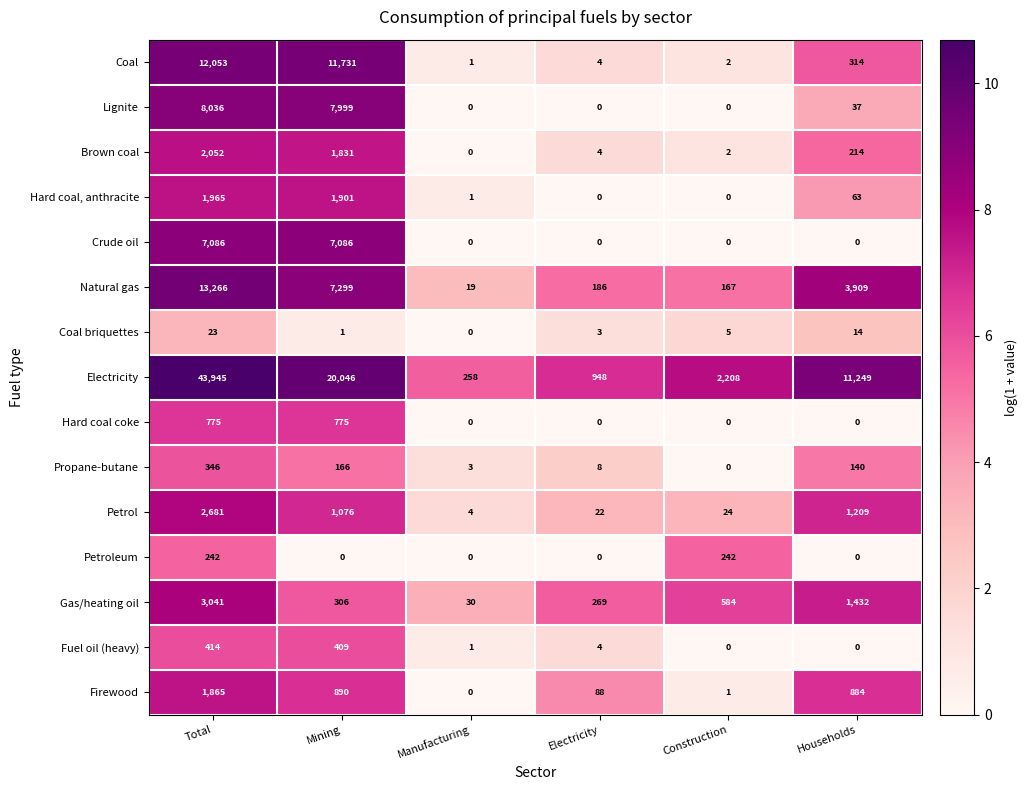

Where is Electricity nearest to the value 22101?

Mining